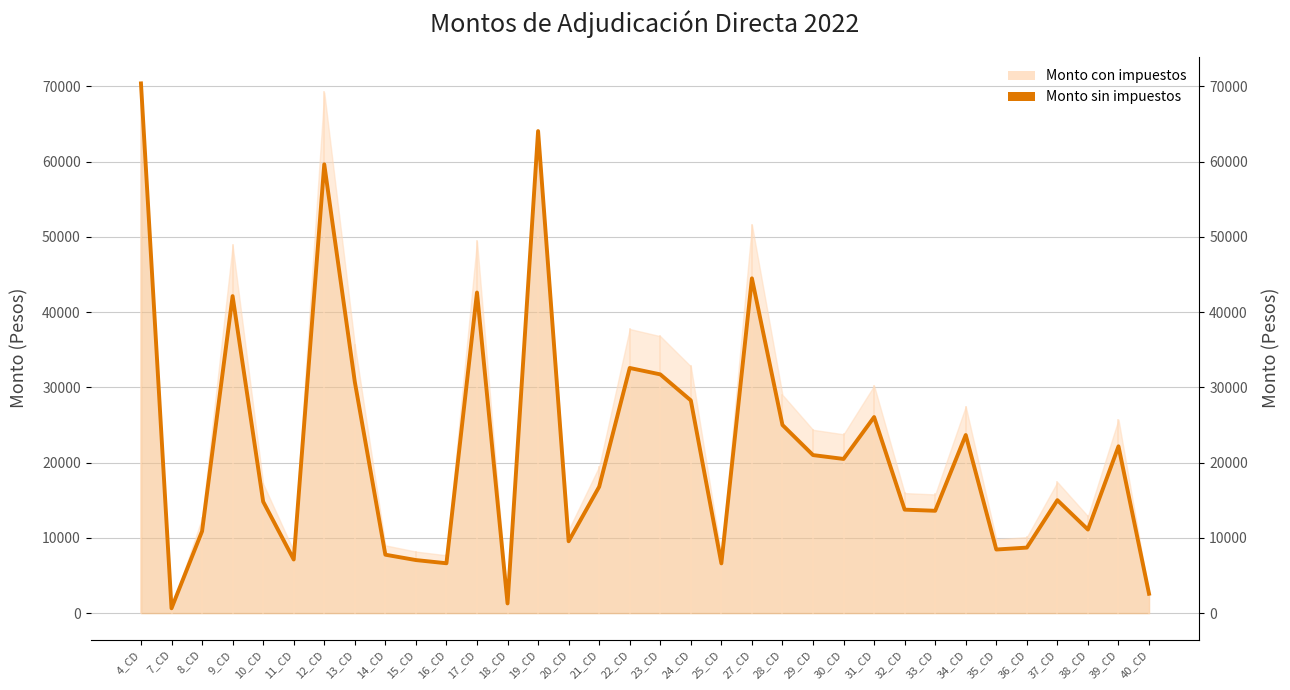

Where is the first local maximum?

9_CD